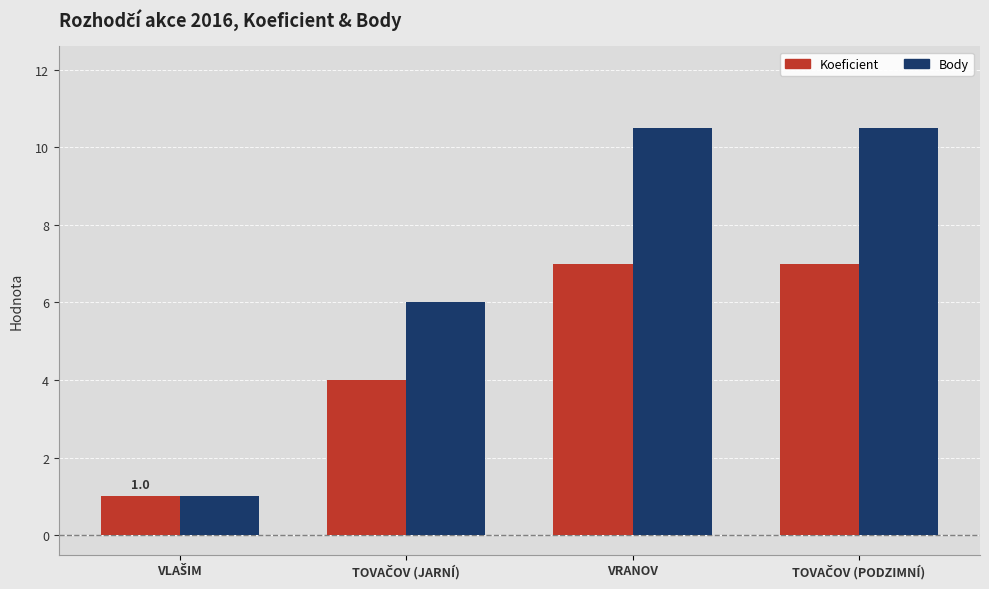

What is the average value of the Body series?

7.0